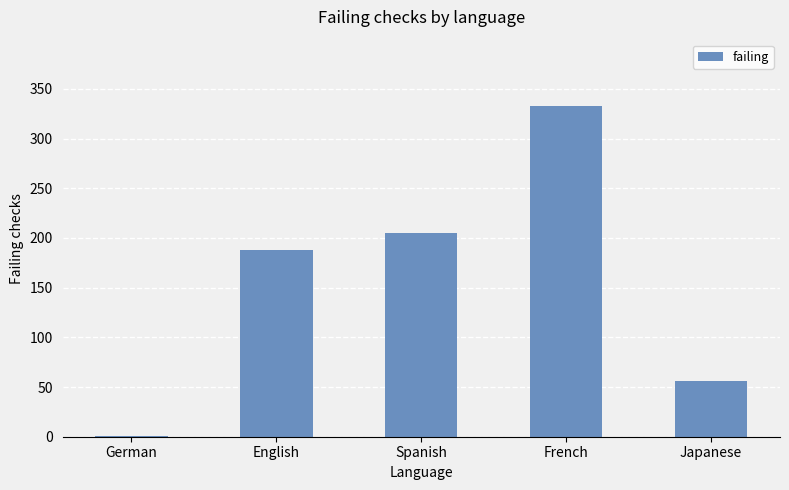

What is the sum of the values at Japanese and Spanish?

261